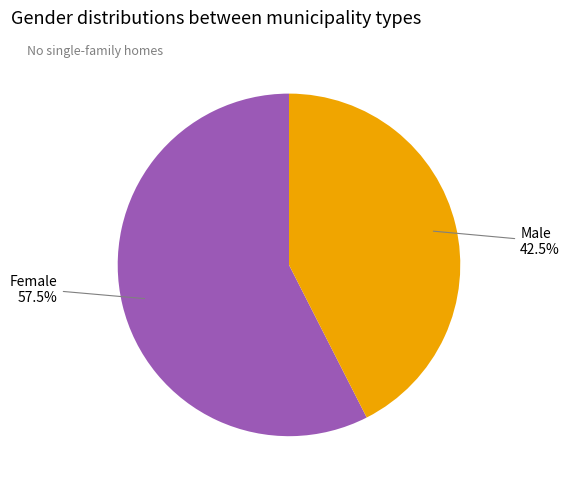

How many slices are in this pie chart?

2